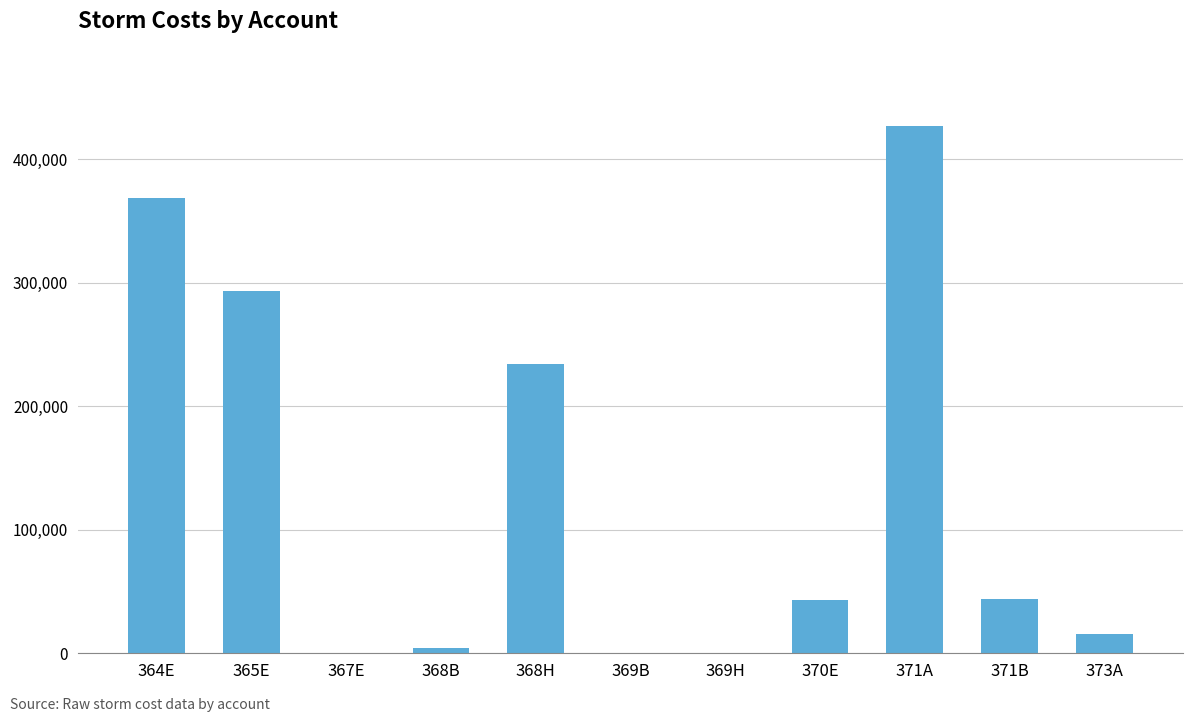

How many series are shown in this chart?

1